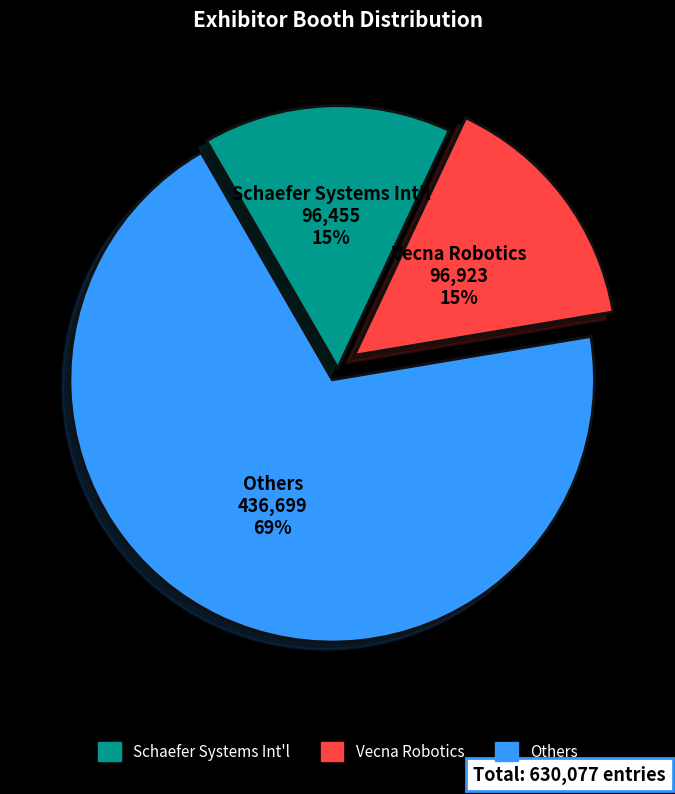

How many slices are in this pie chart?

3